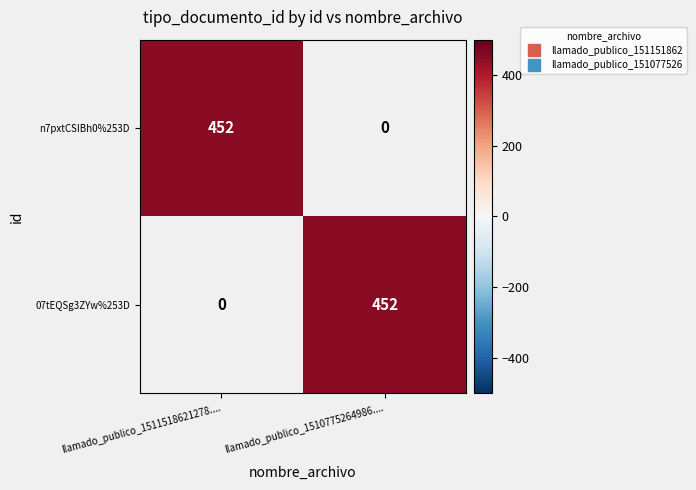

What is the total value across all series at llamado_publico_1510775264986....?

452